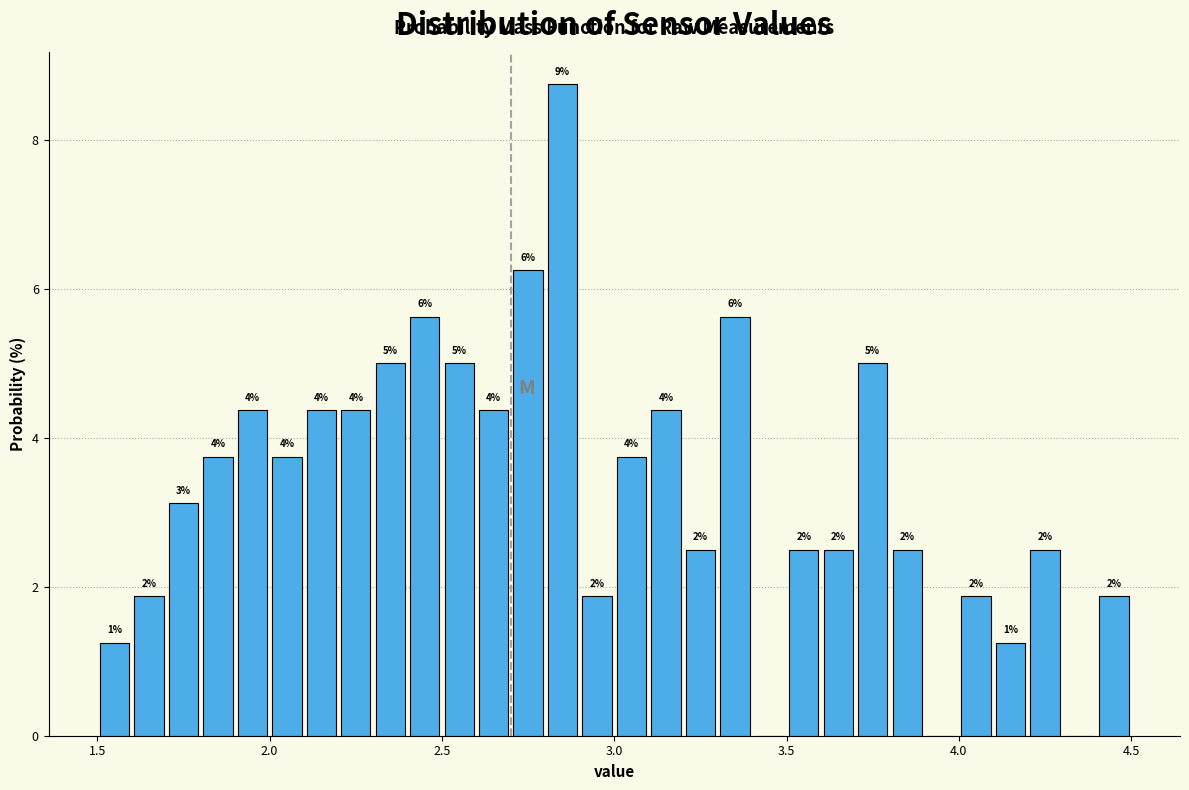

Read against the x-axis, roughly where is the centre of the tallest bar?

2.85